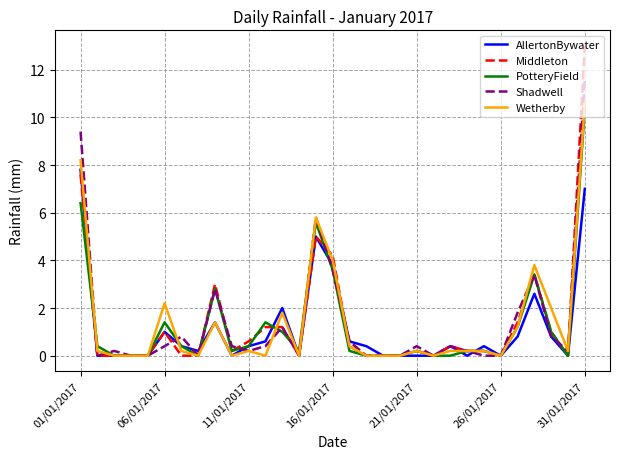

Which series has the widest spread of values?

Middleton